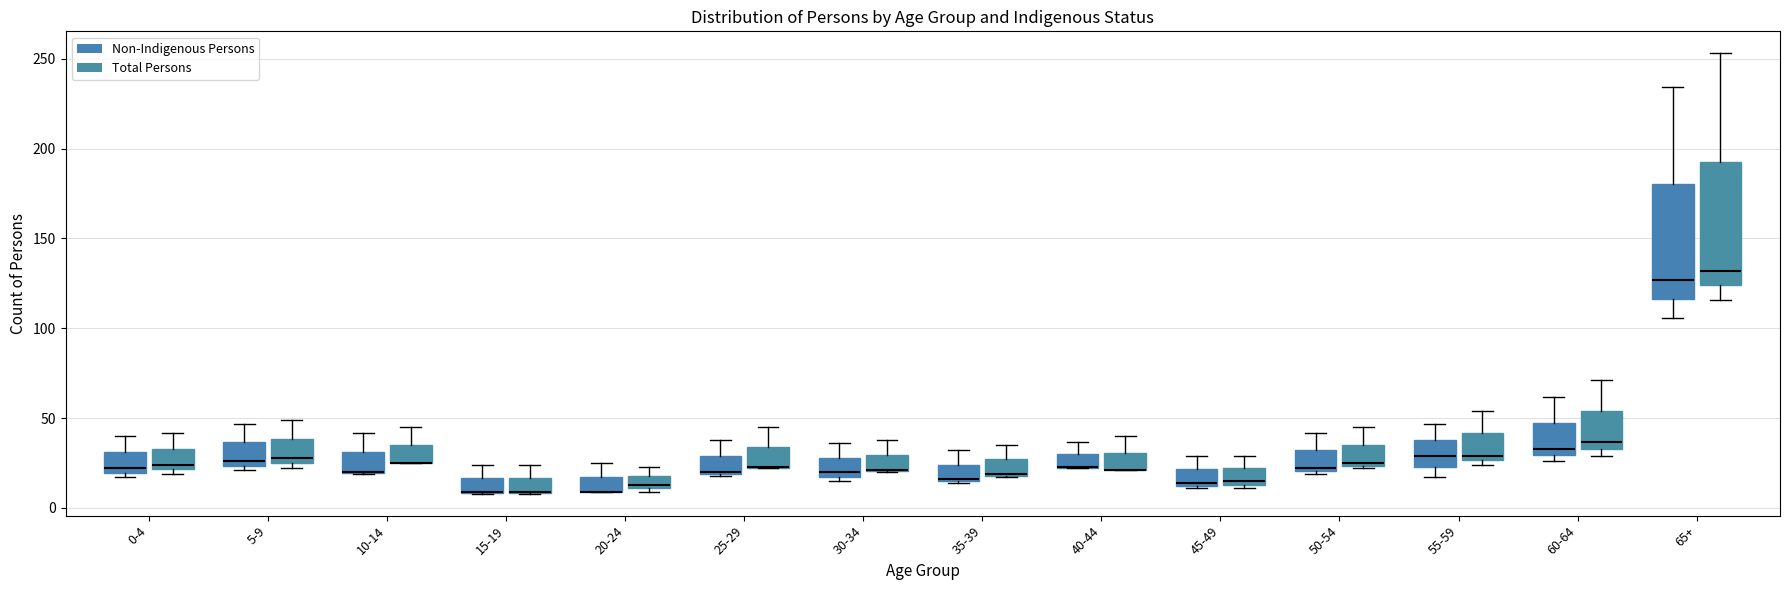

Where is the lower edge of the box for 35-39 (Total Persons) on the y-axis? The values are not printed on the chart, so give them approximately, as read against the axis.

20